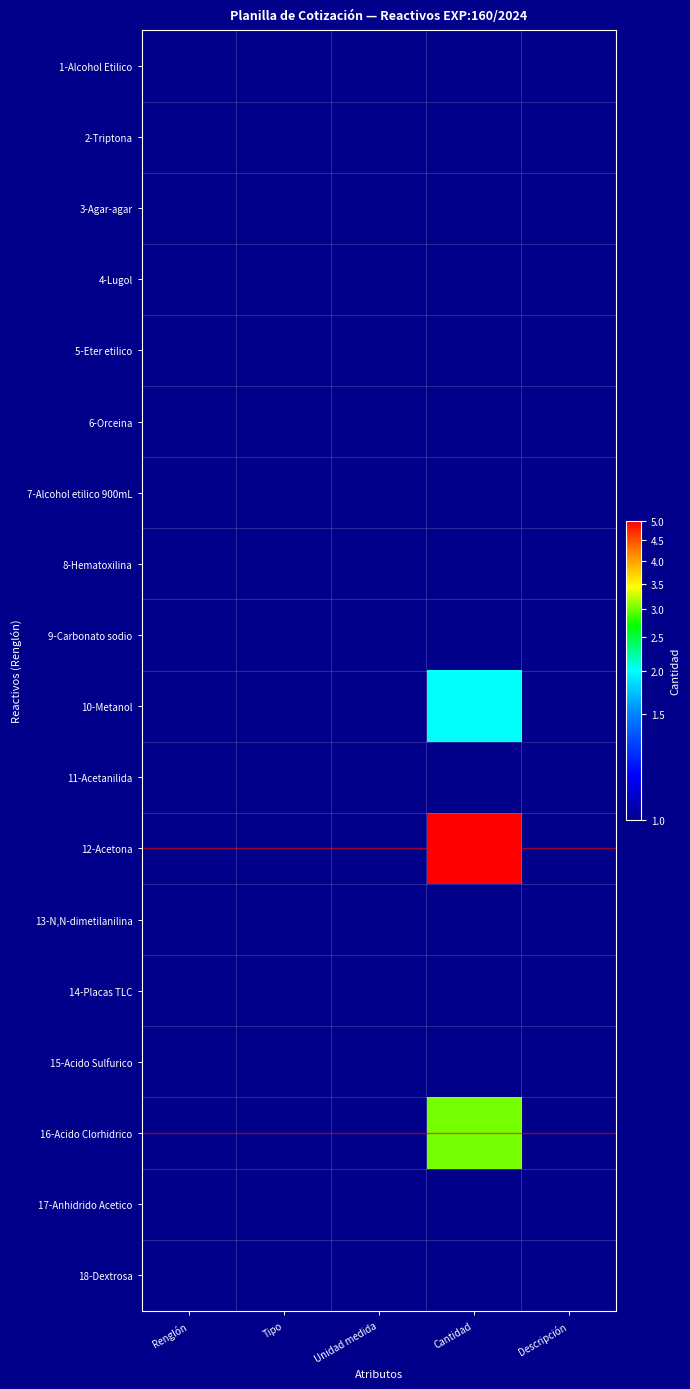

Reading left to right, what are all the values shown in this chart?

1-Alcohol Etilico: Renglón=1	Tipo=1	Unidad medida=1	Cantidad=1	Descripción=1
2-Triptona: Renglón=1	Tipo=1	Unidad medida=1	Cantidad=1	Descripción=1
3-Agar-agar: Renglón=1	Tipo=1	Unidad medida=1	Cantidad=1	Descripción=1
4-Lugol: Renglón=1	Tipo=1	Unidad medida=1	Cantidad=1	Descripción=1
5-Eter etilico: Renglón=1	Tipo=1	Unidad medida=1	Cantidad=1	Descripción=1
6-Orceina: Renglón=1	Tipo=1	Unidad medida=1	Cantidad=1	Descripción=1
7-Alcohol etilico 900mL: Renglón=1	Tipo=1	Unidad medida=1	Cantidad=1	Descripción=1
8-Hematoxilina: Renglón=1	Tipo=1	Unidad medida=1	Cantidad=1	Descripción=1
9-Carbonato sodio: Renglón=1	Tipo=1	Unidad medida=1	Cantidad=1	Descripción=1
10-Metanol: Renglón=1	Tipo=1	Unidad medida=1	Cantidad=2	Descripción=1
11-Acetanilida: Renglón=1	Tipo=1	Unidad medida=1	Cantidad=1	Descripción=1
12-Acetona: Renglón=1	Tipo=1	Unidad medida=1	Cantidad=5	Descripción=1
13-N,N-dimetilanilina: Renglón=1	Tipo=1	Unidad medida=1	Cantidad=1	Descripción=1
14-Placas TLC: Renglón=1	Tipo=1	Unidad medida=1	Cantidad=1	Descripción=1
15-Acido Sulfurico: Renglón=1	Tipo=1	Unidad medida=1	Cantidad=1	Descripción=1
16-Acido Clorhidrico: Renglón=1	Tipo=1	Unidad medida=1	Cantidad=3	Descripción=1
17-Anhidrido Acetico: Renglón=1	Tipo=1	Unidad medida=1	Cantidad=1	Descripción=1
18-Dextrosa: Renglón=1	Tipo=1	Unidad medida=1	Cantidad=1	Descripción=1